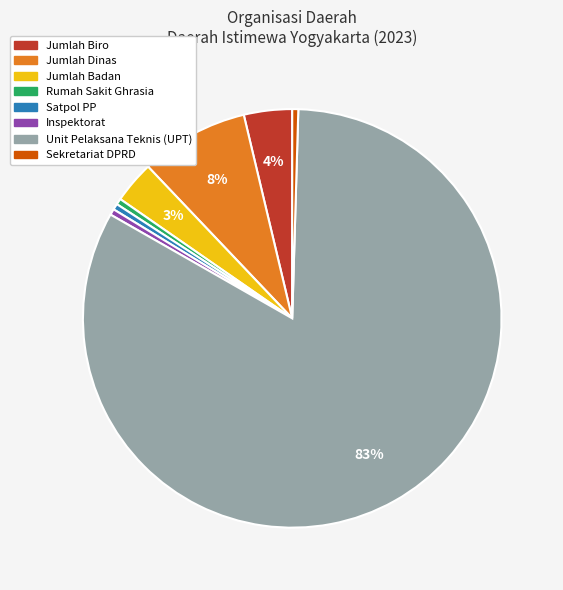

Approximately how many times larger is the value at Unit Pelaksana Teknis (UPT) compared to Satpol PP?

178.0